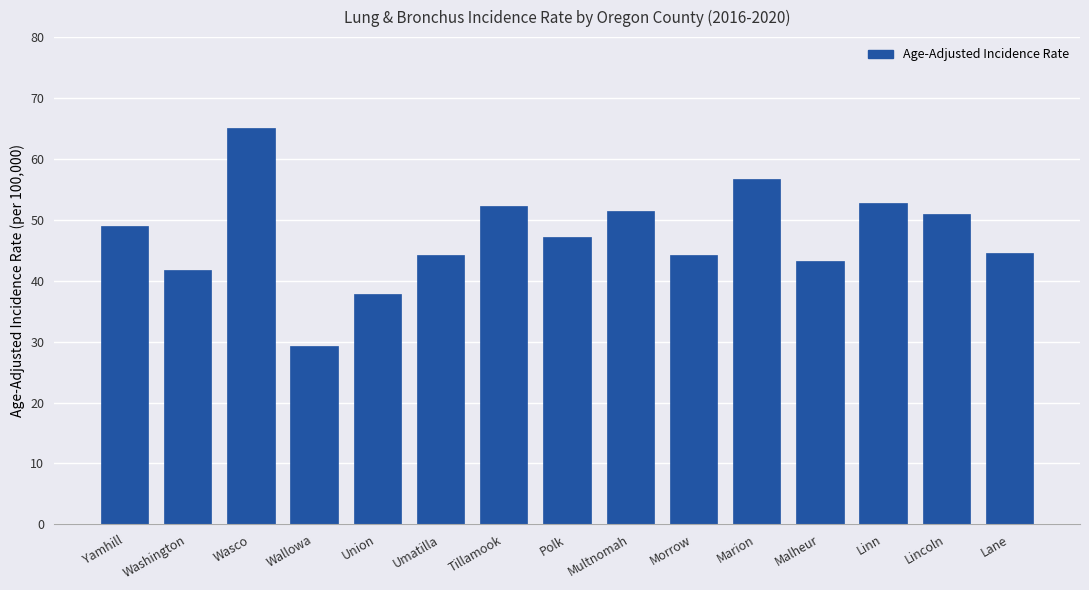

How many data points are less than 47?

7